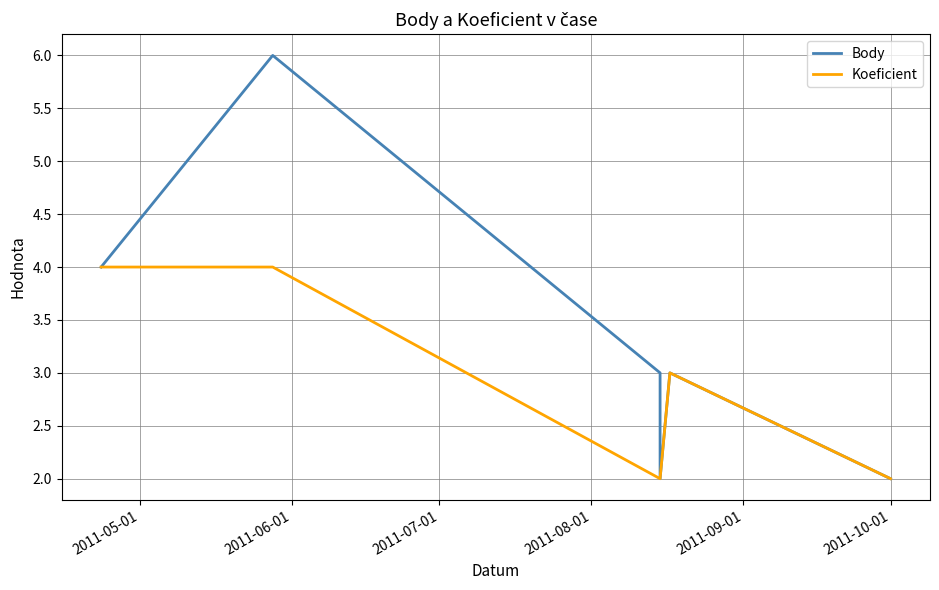

What is the value of the Koeficient point at the 1st from the left?

4